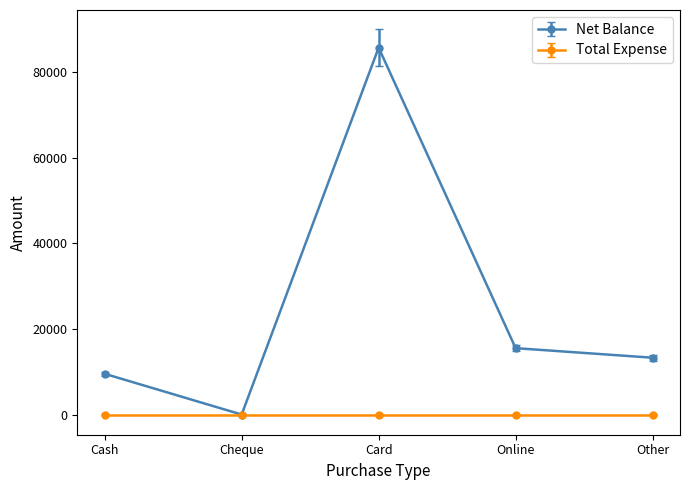

The Net Balance series shows 15843 at Cash. True or false?

False